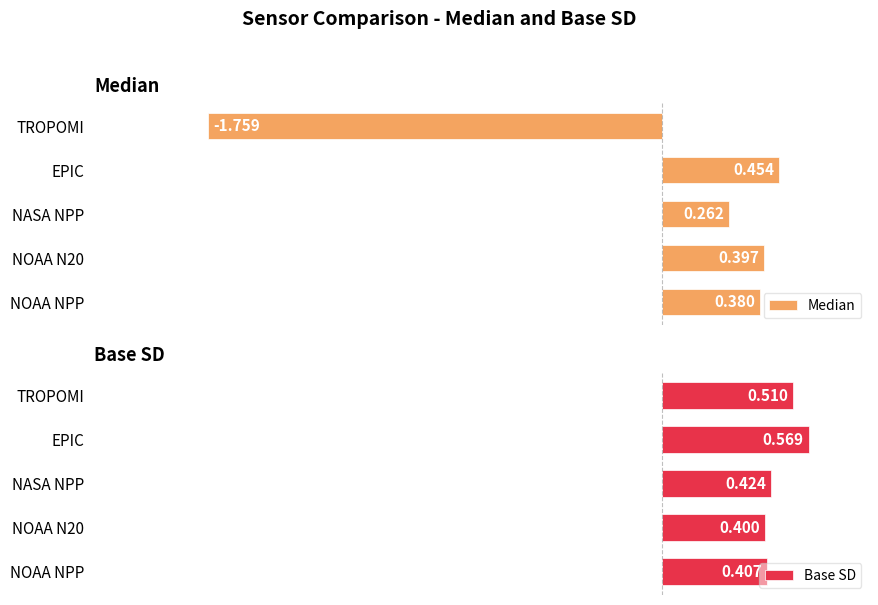

What is the difference between the second highest and second lowest values in the Median series?

0.1